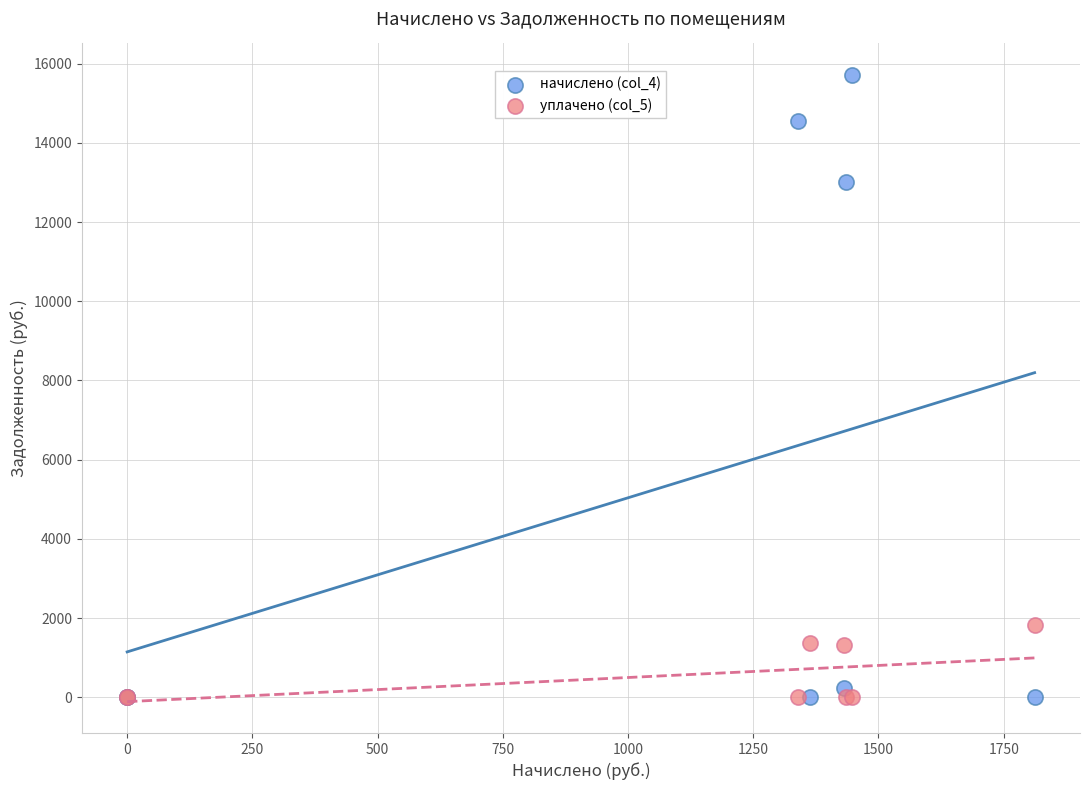

Across all series, what Y value is closest to 7858?

12998.6